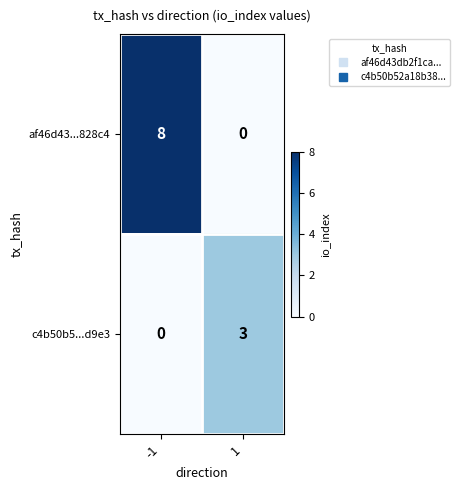

How many data points does each series have?

2